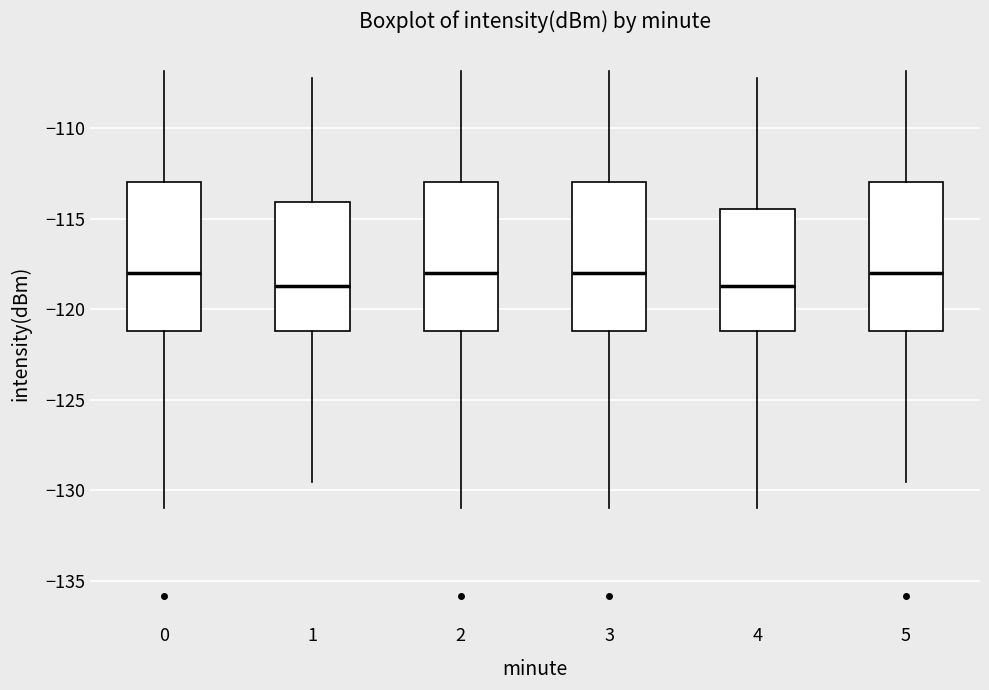

Reading left to right, transcribe this box plot: for each box, give where its median line is, the range the box spans, and where its two whiskers end, as read against the y-axis. The values are not printed on the chart, so give them approximately, as read against the axis.

0: median -118.0, box -121.0 to -113.0, whiskers -131.0 to -107.0
1: median -118.5, box -121.0 to -114.0, whiskers -129.5 to -107.0
2: median -118.0, box -121.0 to -113.0, whiskers -131.0 to -107.0
3: median -118.0, box -121.0 to -113.0, whiskers -131.0 to -107.0
4: median -118.5, box -121.0 to -114.5, whiskers -131.0 to -107.0
5: median -118.0, box -121.0 to -113.0, whiskers -129.5 to -107.0